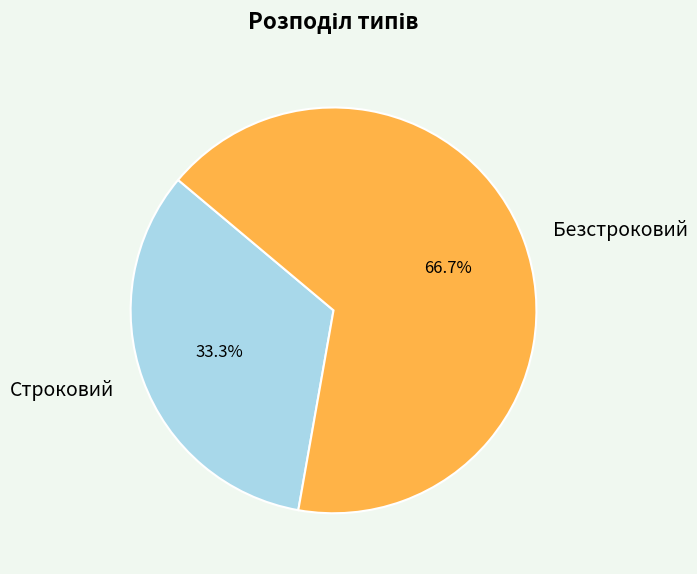

How many segments does this pie chart have?

2